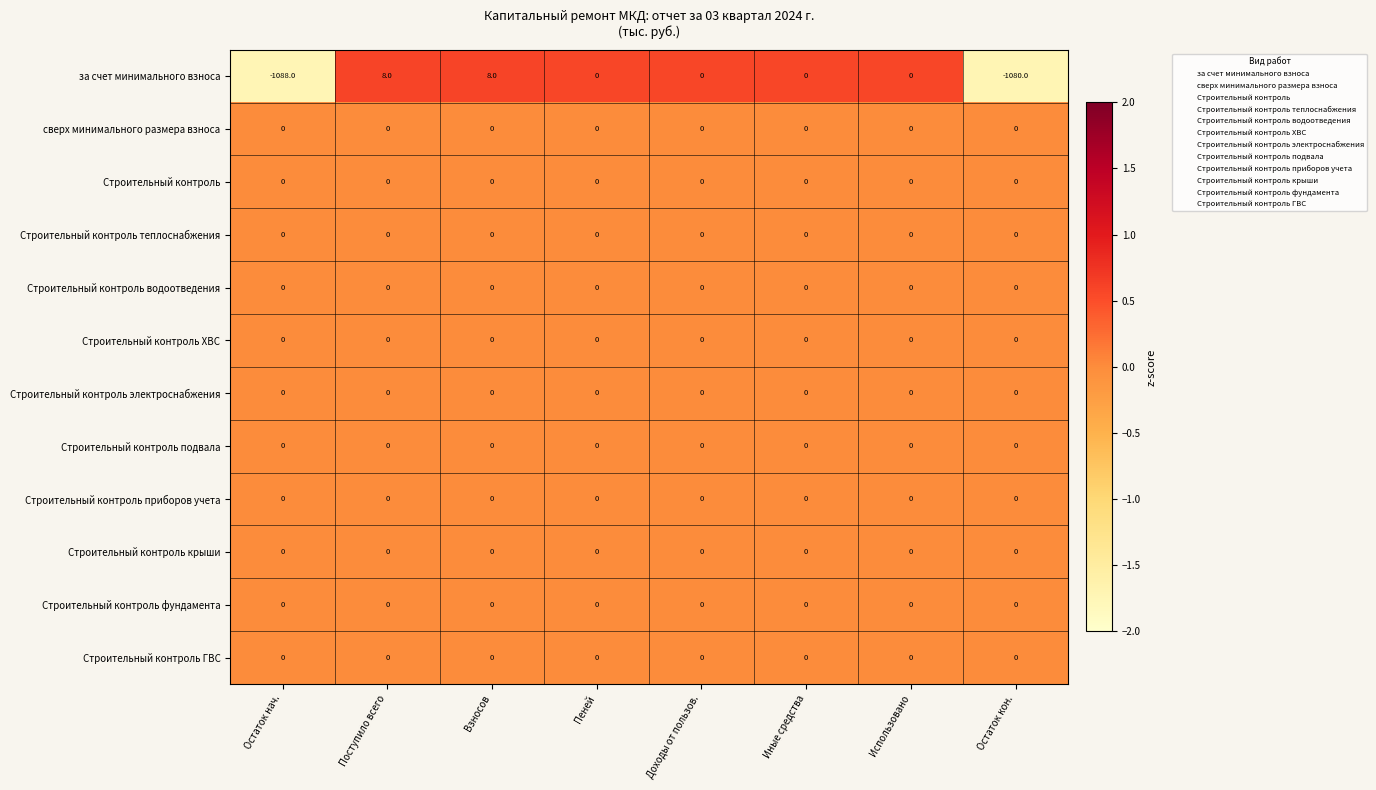

What is the difference between the highest and lowest values at Остаток кон.?

1080